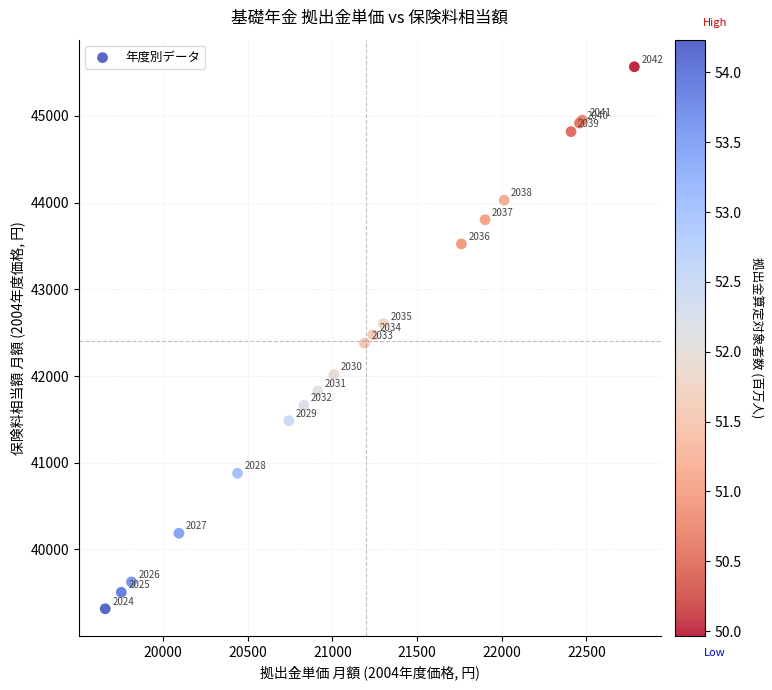

What Y value in the scatter plot is closest to 42440?

42475.9